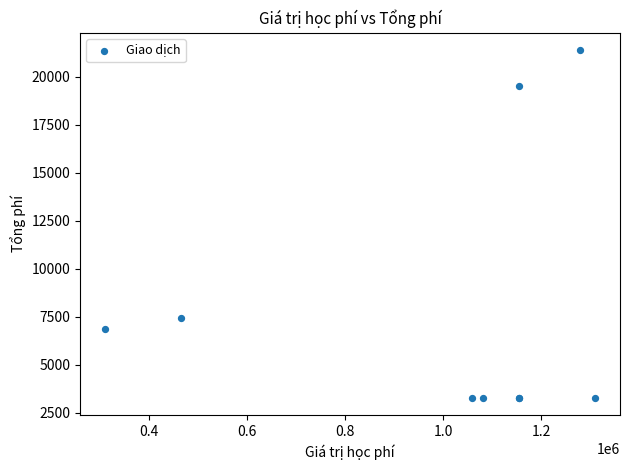

What Y value in the scatter plot is closest to 12335?

7440